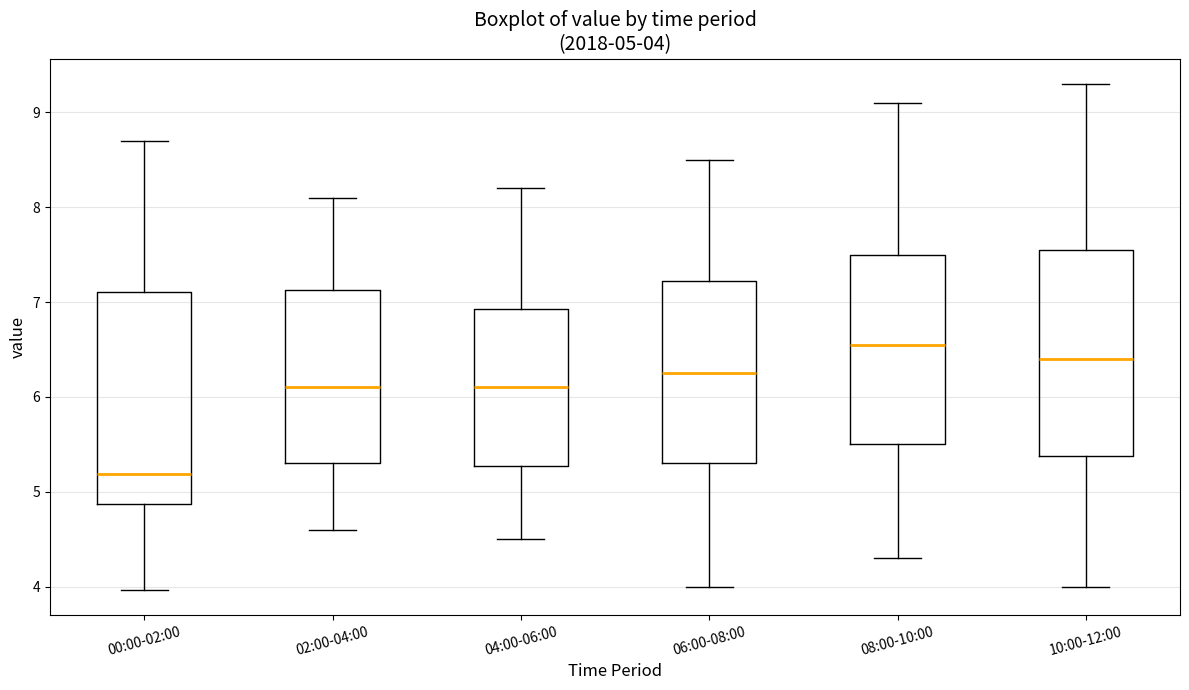

Which box has the lowest median line?

00:00-02:00